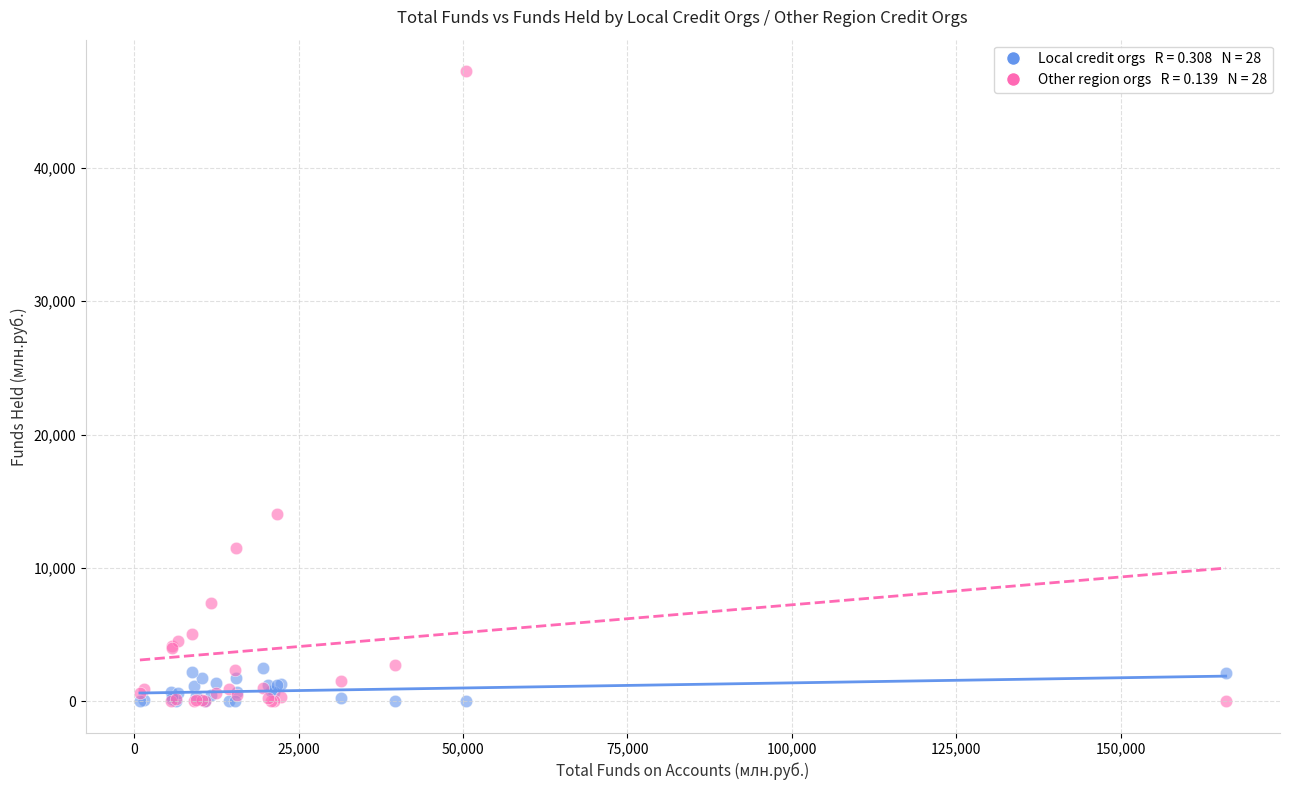

Across all series, what Y value is closest to 23625?

14040